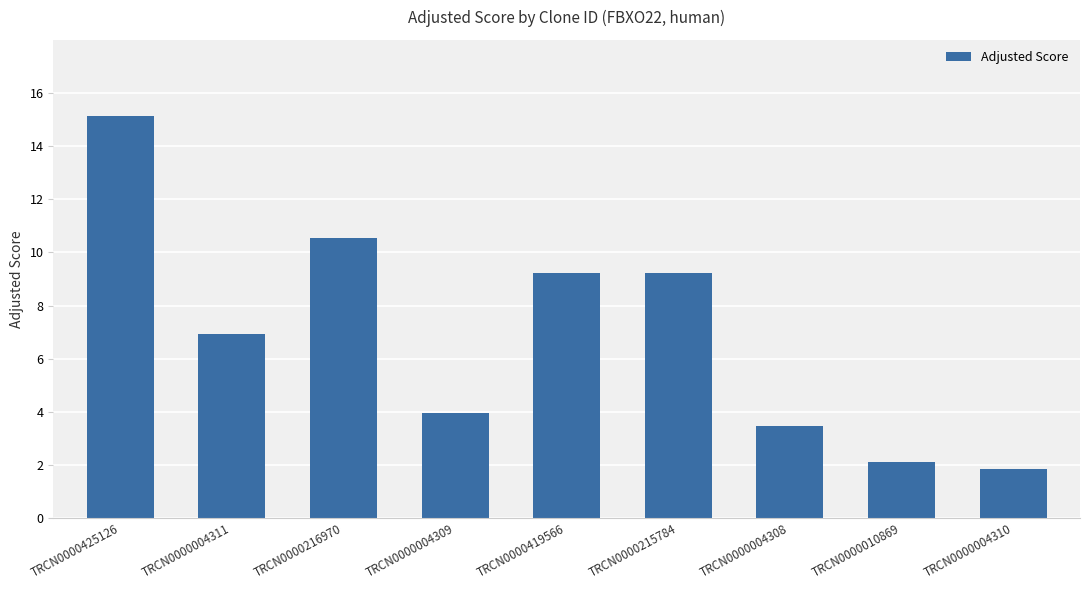

Reading left to right, transcribe all the data shown in this chart.

TRCN0000425126=15.1	TRCN0000004311=6.9	TRCN0000216970=10.6	TRCN0000004309=4.0	TRCN0000419566=9.2	TRCN0000215784=9.2	TRCN0000004308=3.5	TRCN0000010869=2.1	TRCN0000004310=1.8